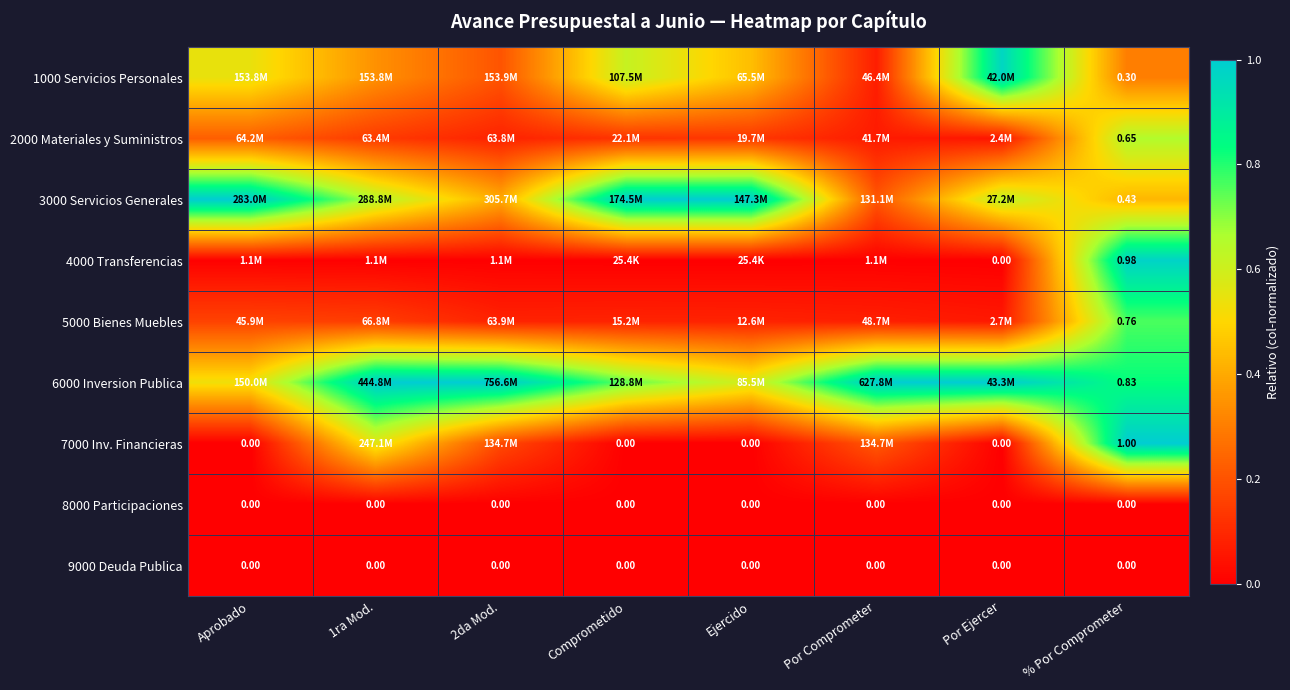

What is the sum of all 6000 Inversion Publica values?

6.7